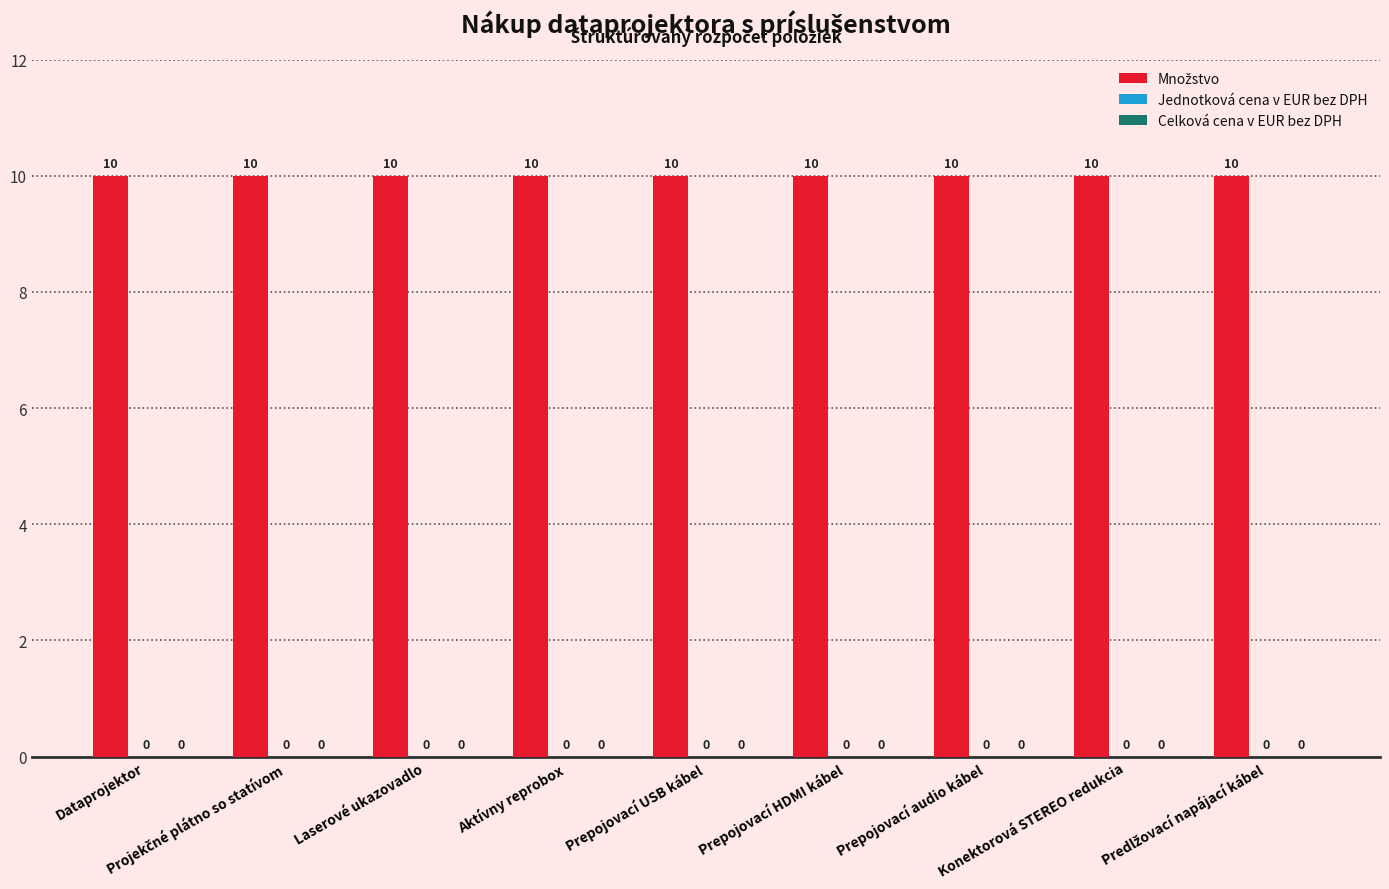

Count the number of categories in the chart.

9